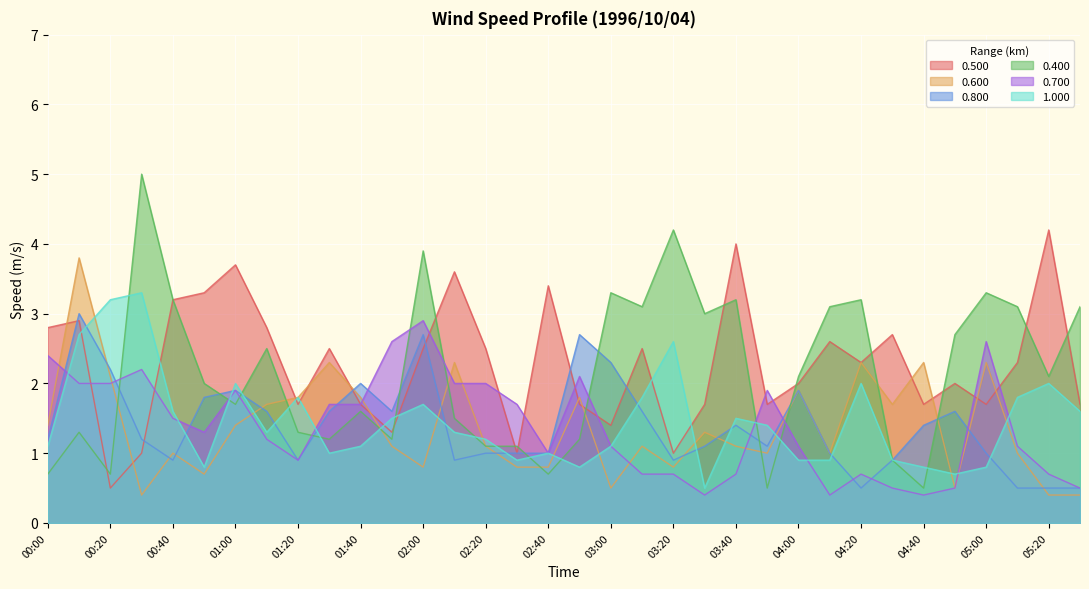

How many data points in 0.800 are above 1?

20